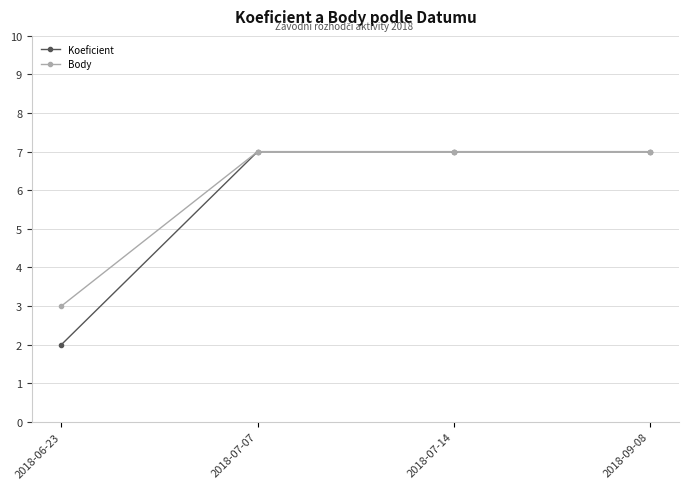

Rank the series by their average value, from highest to lowest.

Body, Koeficient